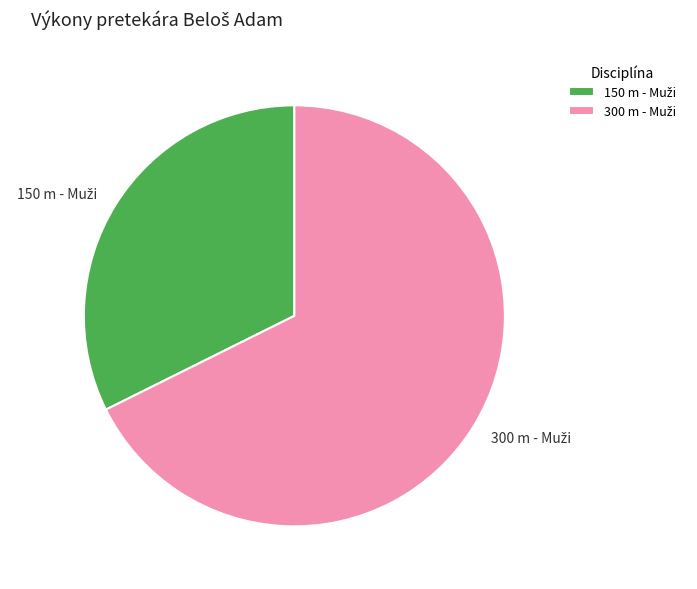

Is there any slice that represents more than half of the pie?

Yes